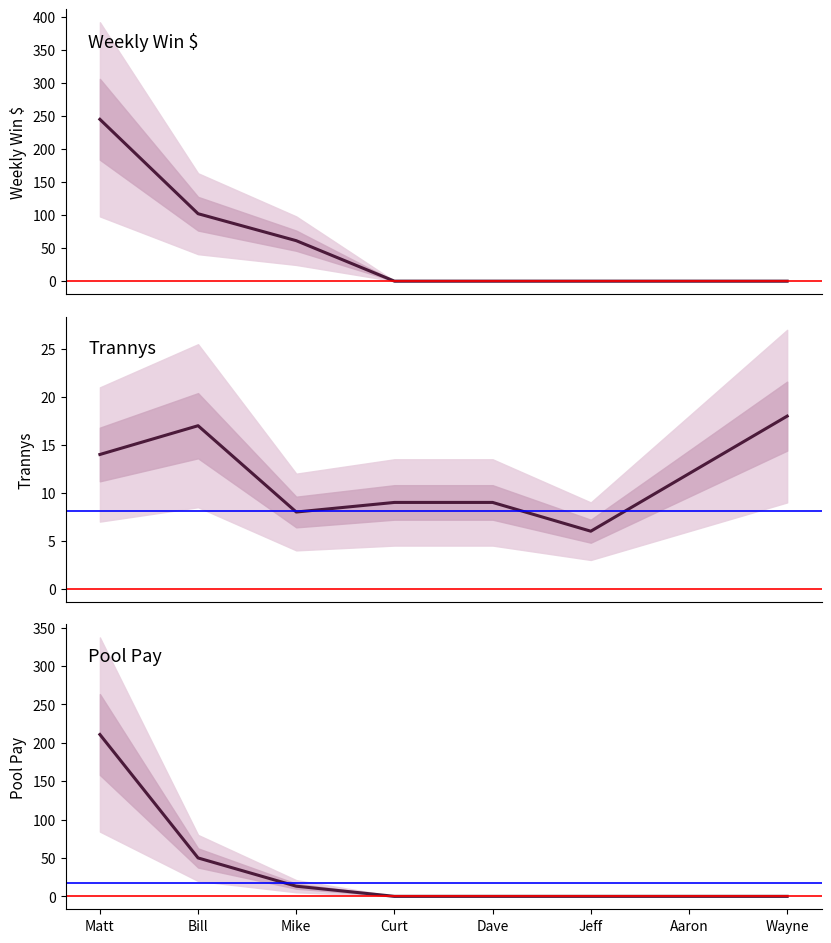

How many data points does each series have?

8